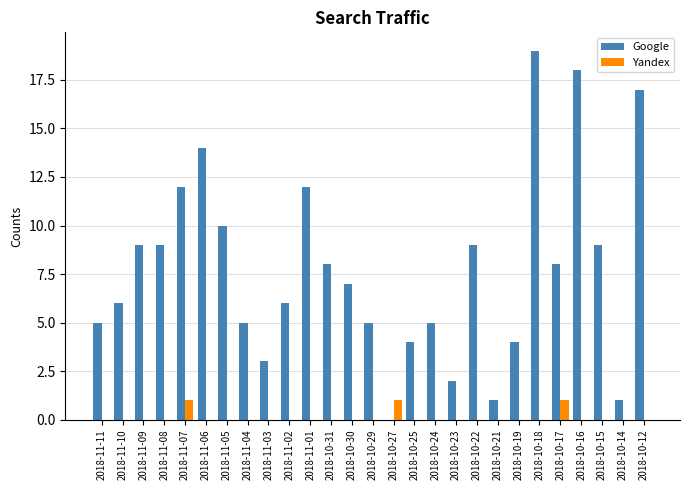

At which category does the chart reach its peak across all series?

2018-10-18